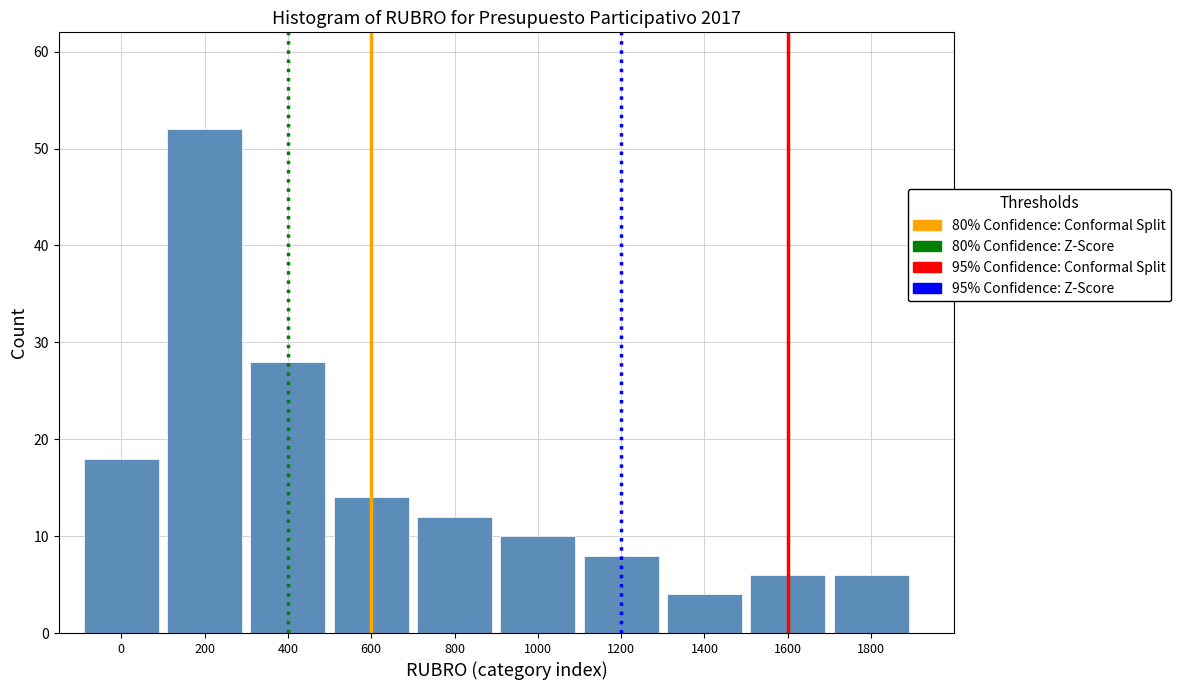

Reading right to left, list all the values displayed in this chart.

1800=6	1600=6	1400=4	1200=8	1000=10	800=12	600=14	400=28	200=52	0=18